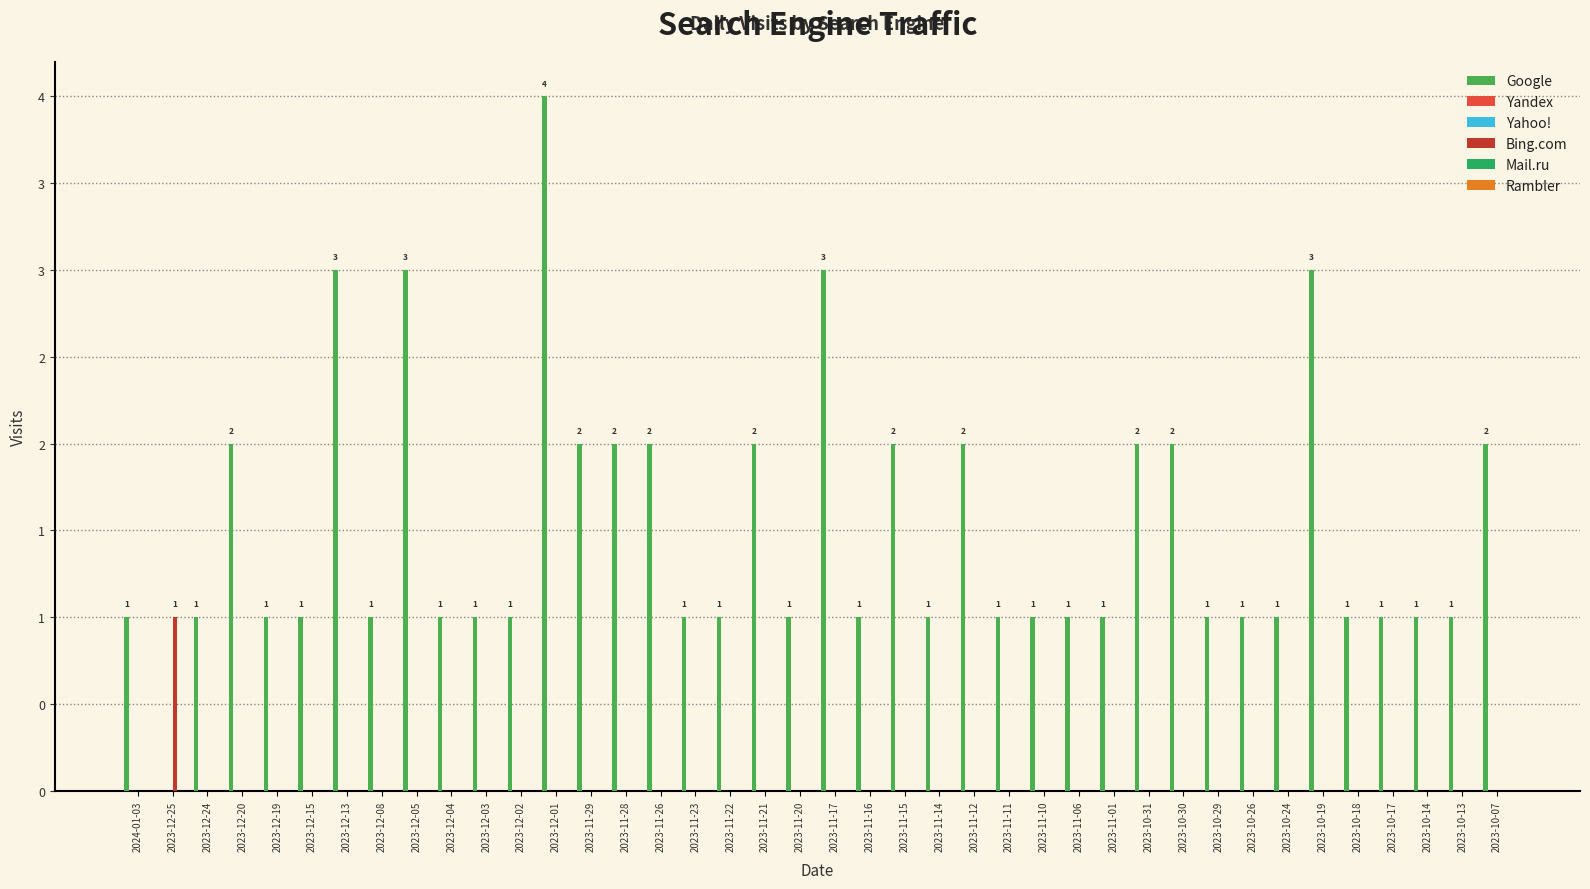

Reading left to right, extract all data points from this chart.

Google: 1	0	1	2	1	1	3	1	3	1	1	1	4	2	2	2	1	1	2	1	3	1	2	1	2	1	1	1	1	2	2	1	1	1	3	1	1	1	1	2
Yandex: 0	0	0	0	0	0	0	0	0	0	0	0	0	0	0	0	0	0	0	0	0	0	0	0	0	0	0	0	0	0	0	0	0	0	0	0	0	0	0	0
Yahoo!: 0	0	0	0	0	0	0	0	0	0	0	0	0	0	0	0	0	0	0	0	0	0	0	0	0	0	0	0	0	0	0	0	0	0	0	0	0	0	0	0
Bing.com: 0	1	0	0	0	0	0	0	0	0	0	0	0	0	0	0	0	0	0	0	0	0	0	0	0	0	0	0	0	0	0	0	0	0	0	0	0	0	0	0
Mail.ru: 0	0	0	0	0	0	0	0	0	0	0	0	0	0	0	0	0	0	0	0	0	0	0	0	0	0	0	0	0	0	0	0	0	0	0	0	0	0	0	0
Rambler: 0	0	0	0	0	0	0	0	0	0	0	0	0	0	0	0	0	0	0	0	0	0	0	0	0	0	0	0	0	0	0	0	0	0	0	0	0	0	0	0